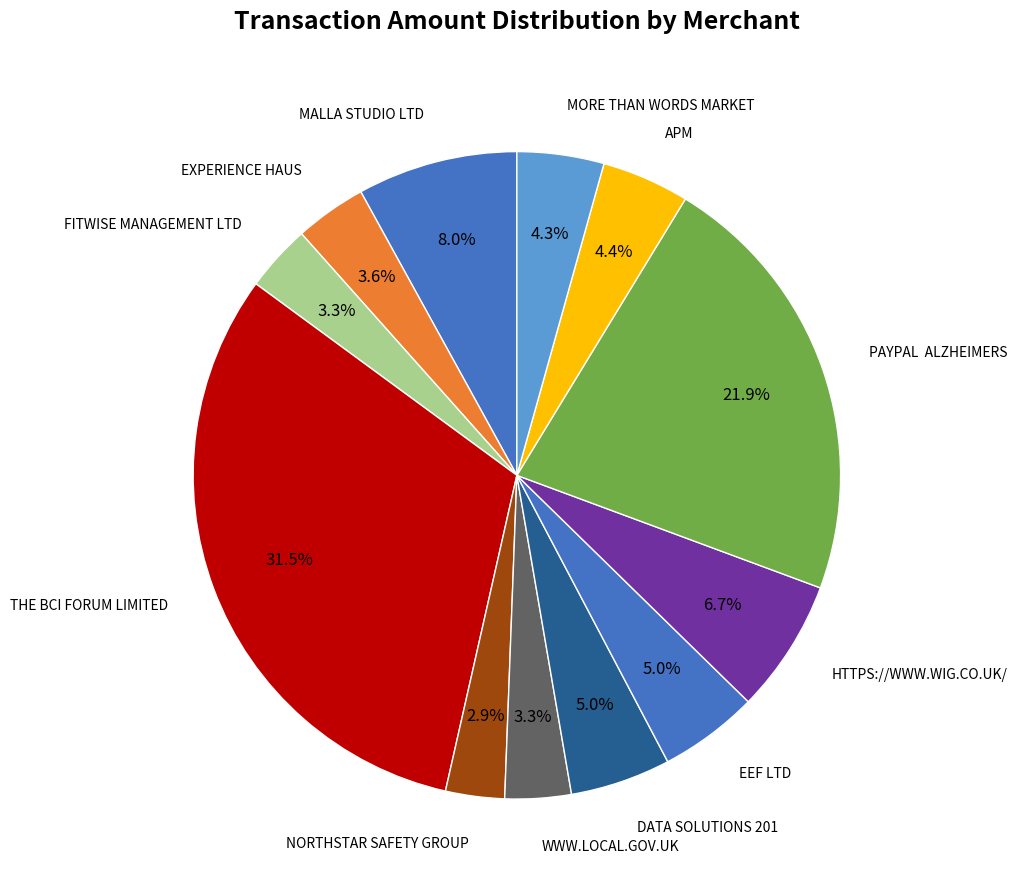

How many slices are in this pie chart?

12